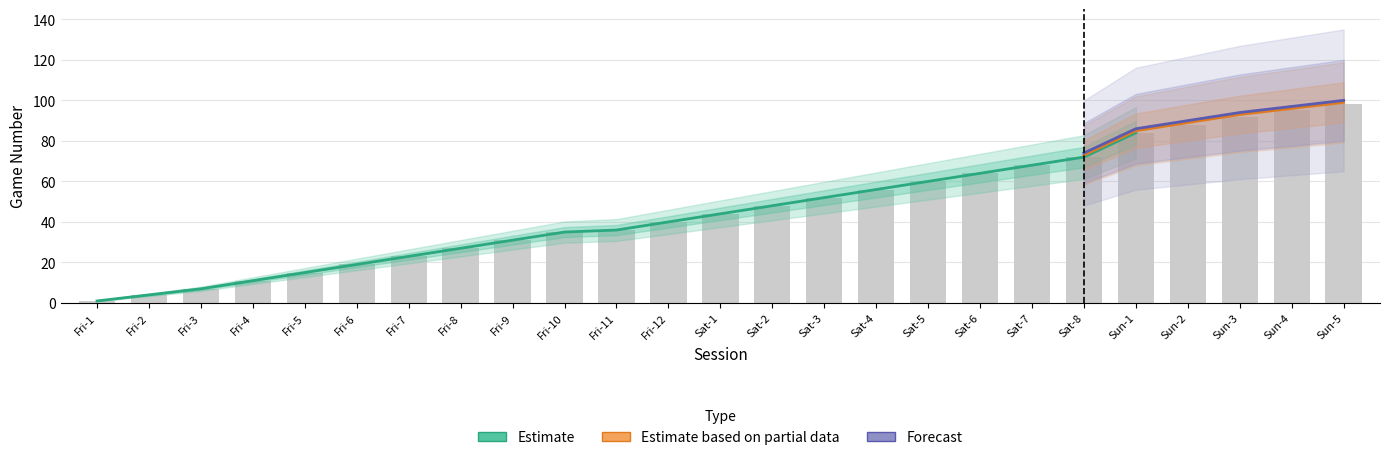

What is the label of the 3rd bar from the left?

Fri-3